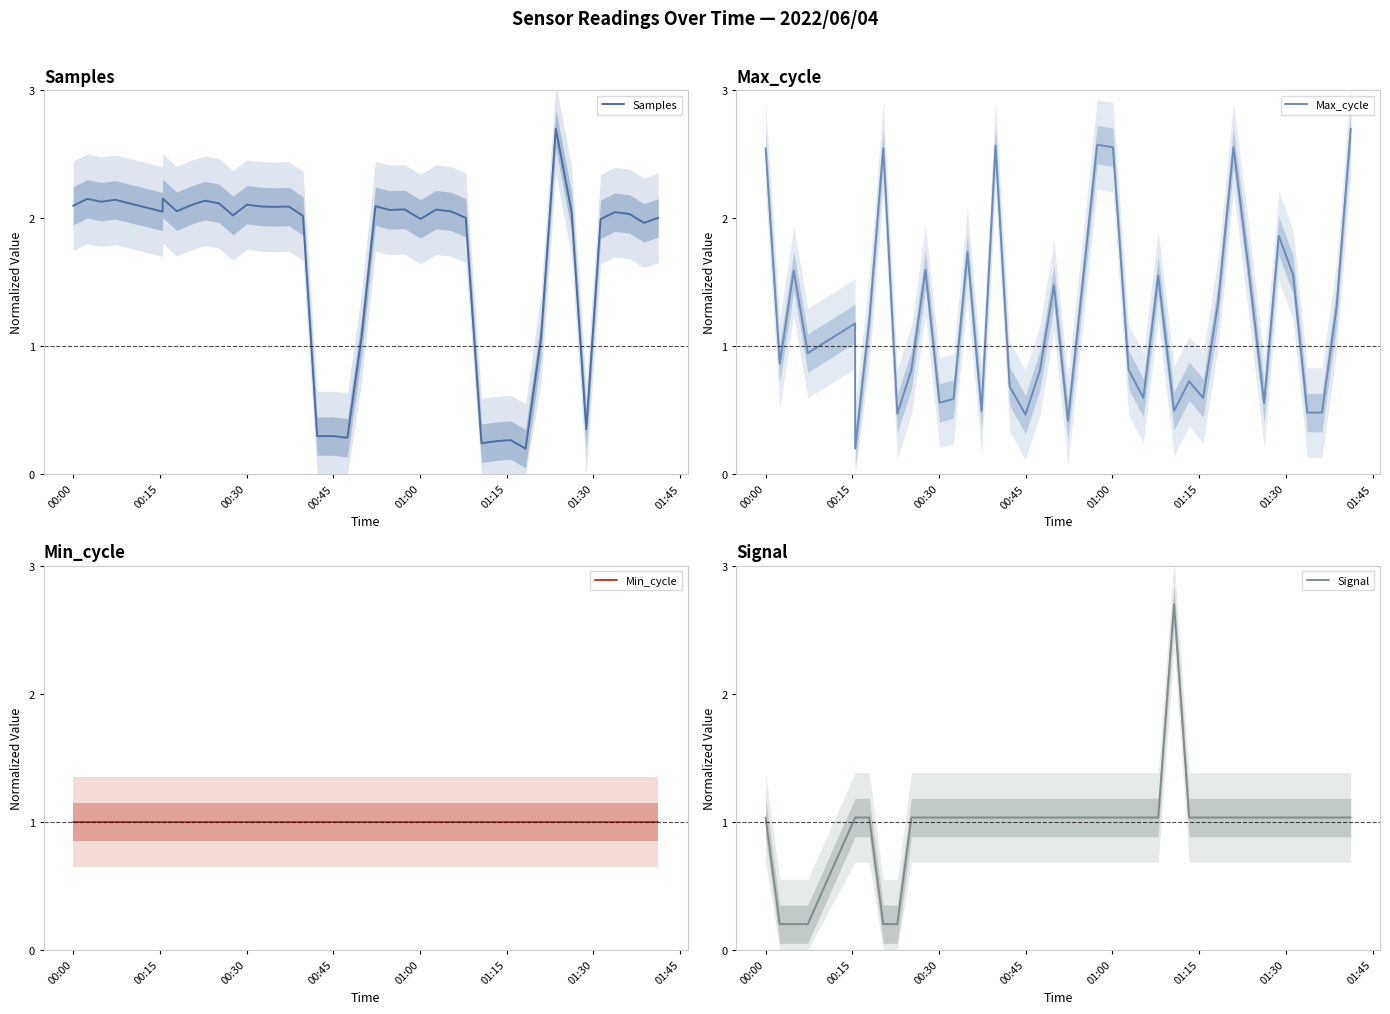

What is the highest value of the Samples series?

2.7